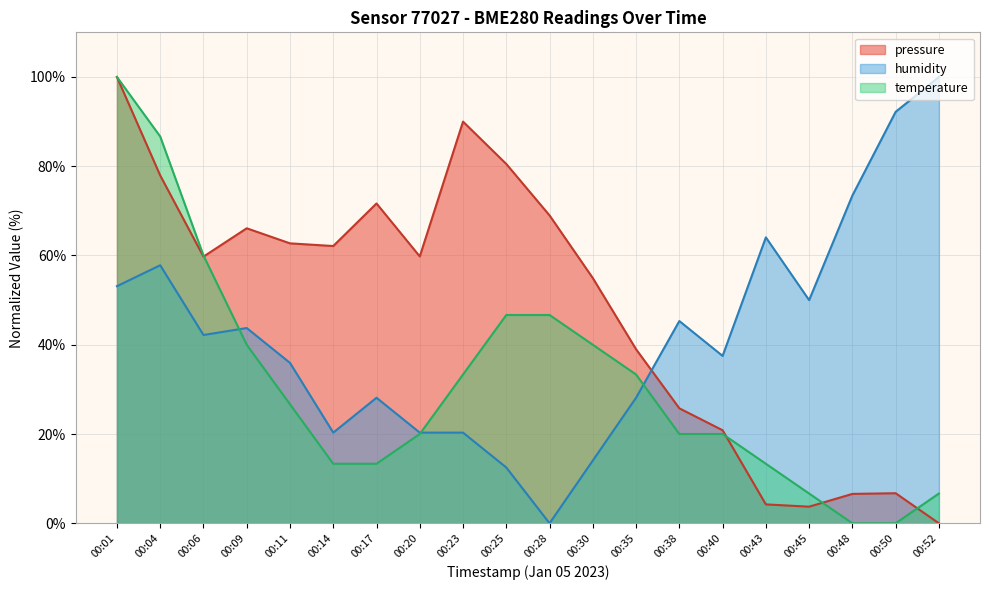

Reading left to right, extract all data points from this chart.

pressure: 100.0	77.9	59.7	66.1	62.7	62.1	71.7	59.8	90.0	80.5	69.0	54.9	39.0	25.8	20.8	4.2	3.7	6.6	6.7	0.0
humidity: 53.1	57.8	42.2	43.8	35.9	20.3	28.1	20.3	20.3	12.5	0.0	14.1	28.1	45.3	37.5	64.1	50.0	73.4	92.2	100.0
temperature: 100.0	86.7	60.0	40.0	26.7	13.3	13.3	20.0	33.3	46.7	46.7	40.0	33.3	20.0	20.0	13.3	6.7	0.0	0.0	6.7